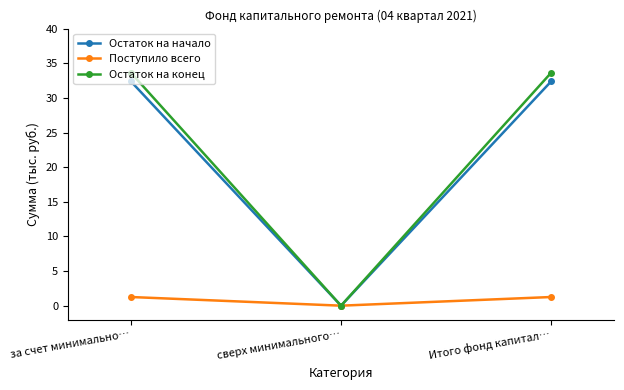

The value of Поступило всего at за счет минимально… is 1.2. True or false?

True